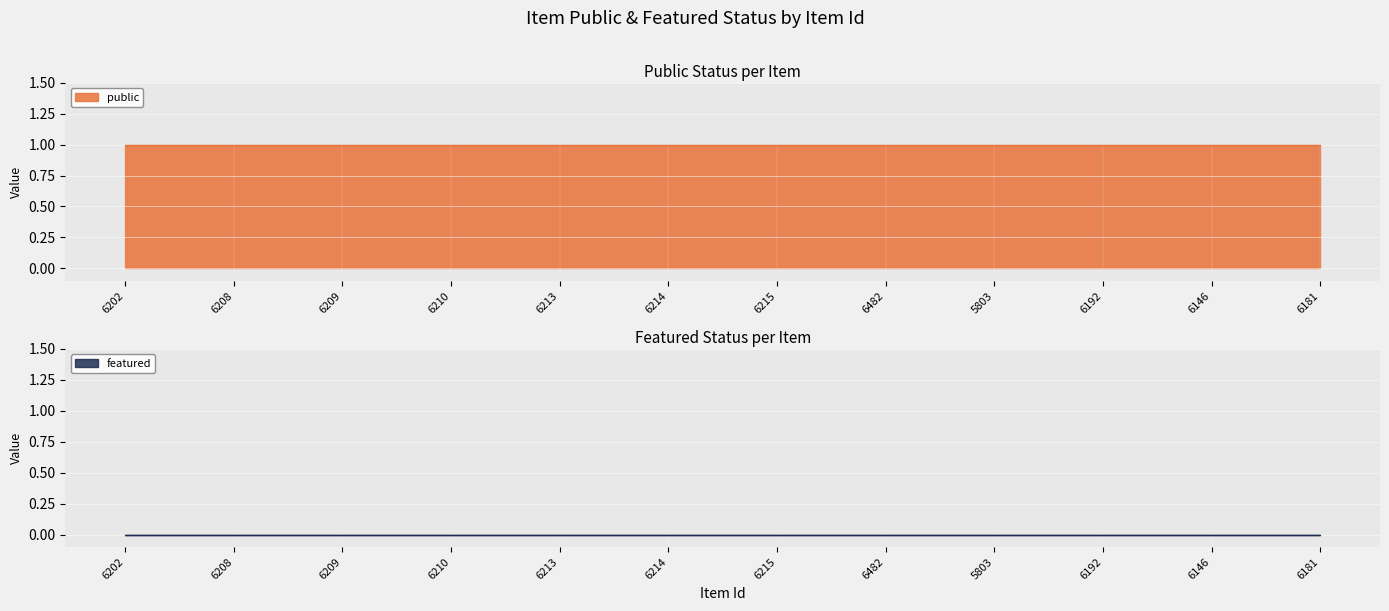

List the labels in order of featured value, smallest first.

6202, 6208, 6209, 6210, 6213, 6214, 6215, 6482, 5803, 6192, 6146, 6181